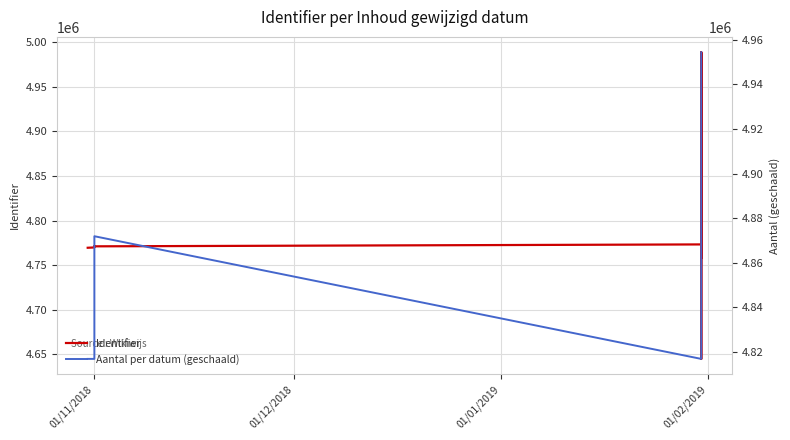

List the series in order of their peak value, highest first.

Identifier, Aantal per datum (geschaald)